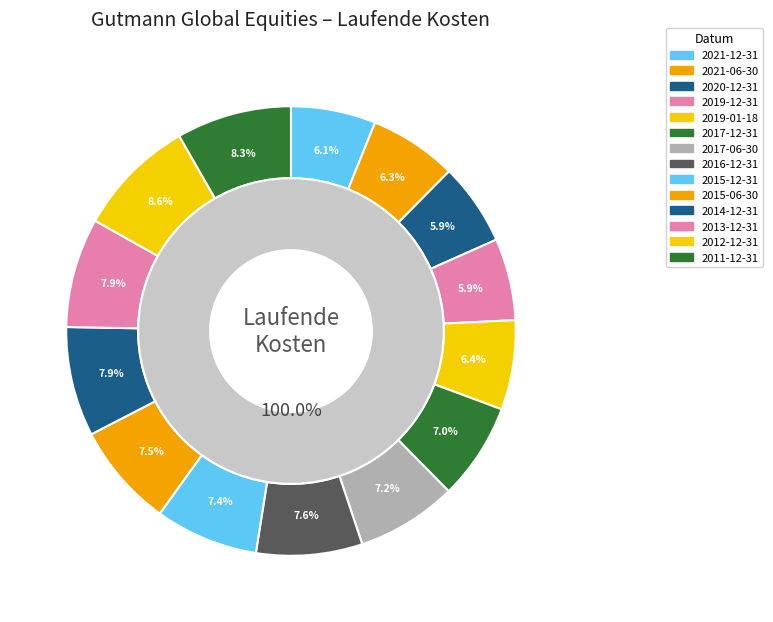

To the nearest percent, what is the difference between the largest and smallest slice percentages?

3%